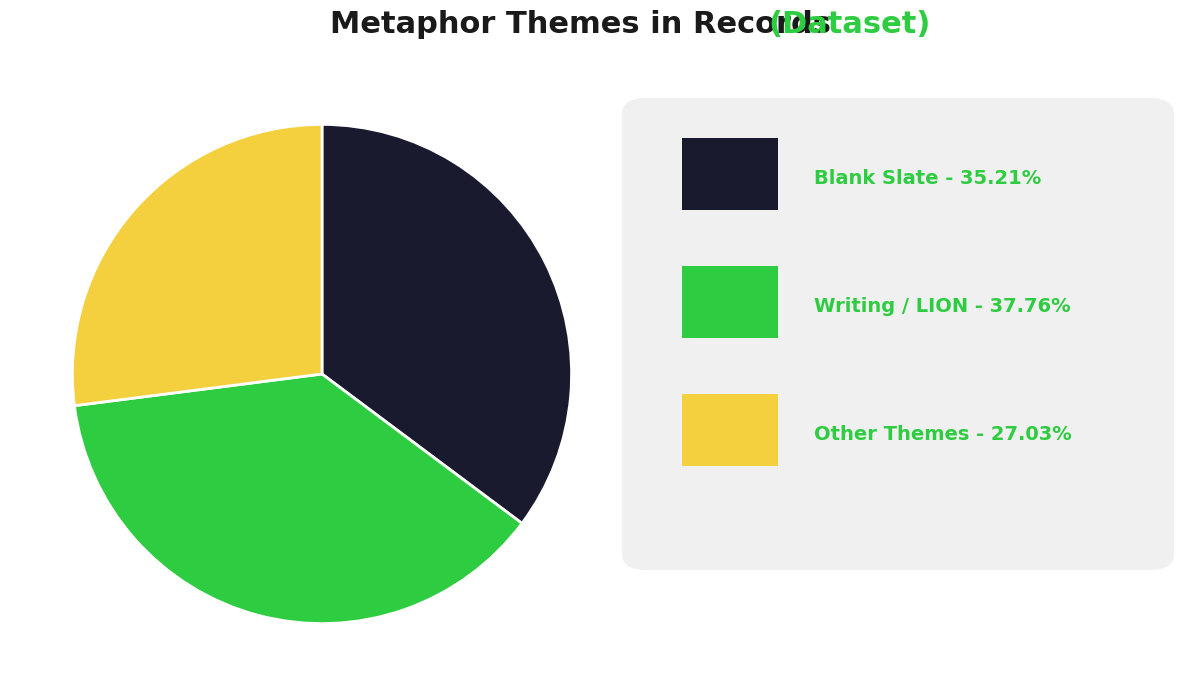

Is there a majority slice in this chart?

No